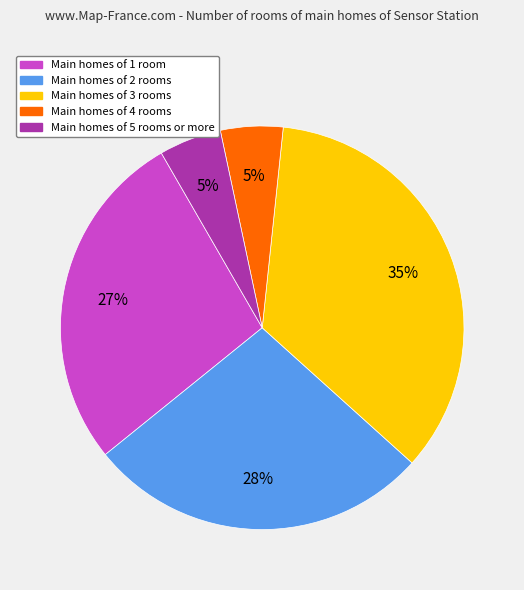

What is the ratio of the value at Main homes of 3 rooms to the value at Main homes of 1 room?

1.3